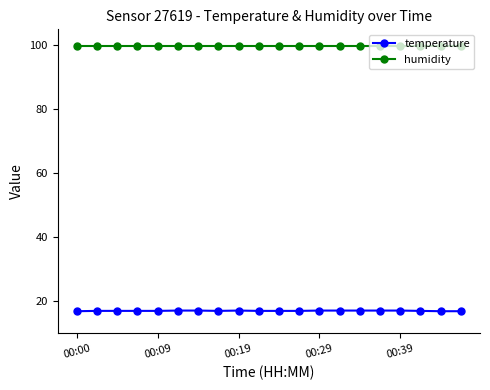

What is the greatest value displayed?

99.9